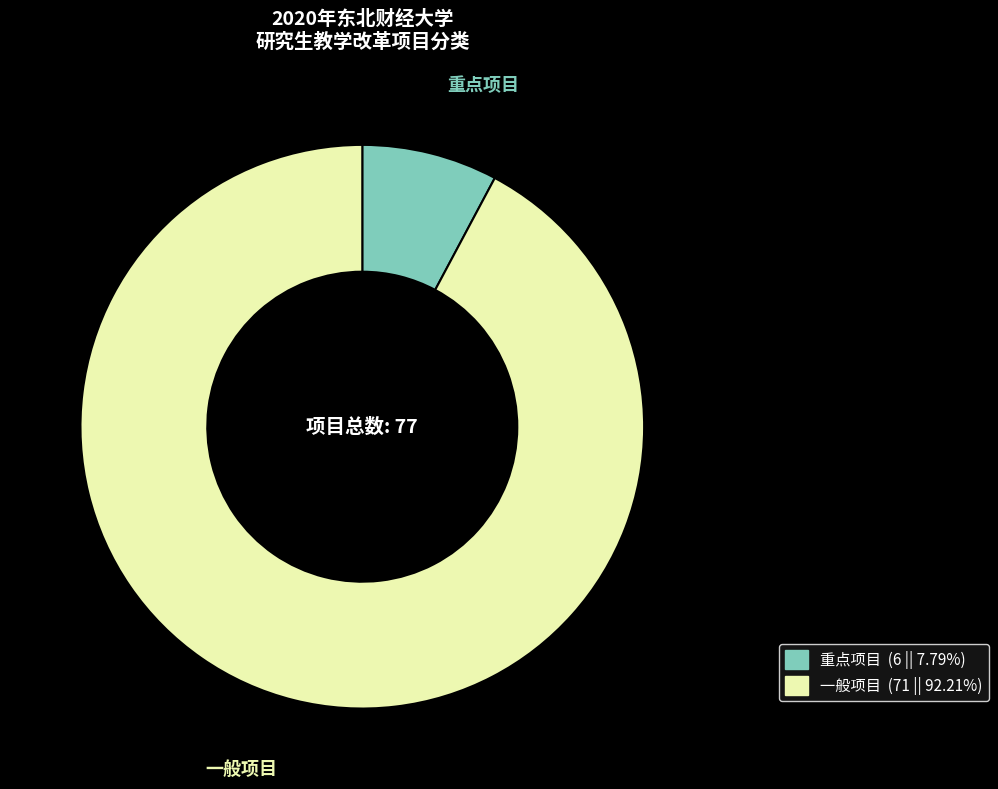

True or false: 一般项目 accounts for 92% of the total.

True